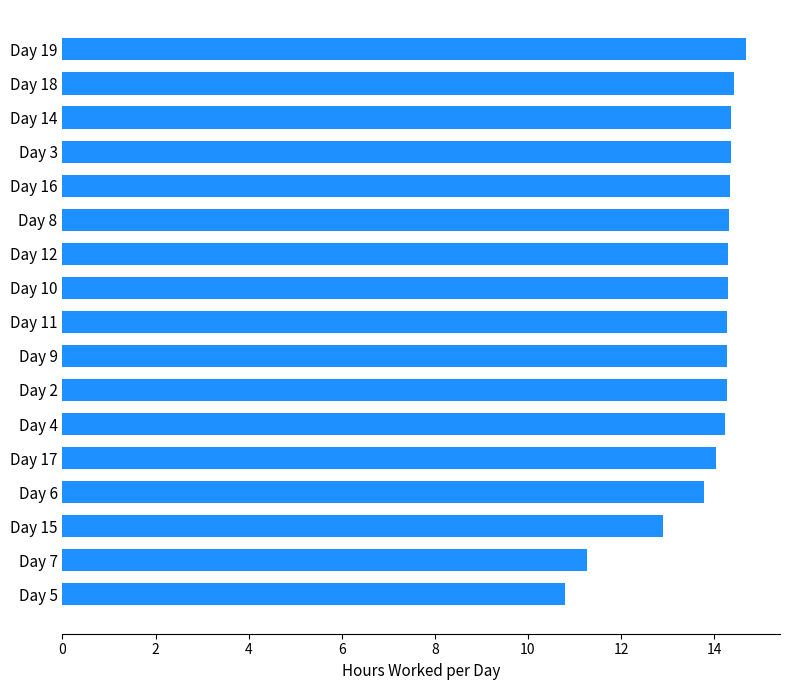

At which label is the value closest to 12?

Day 7